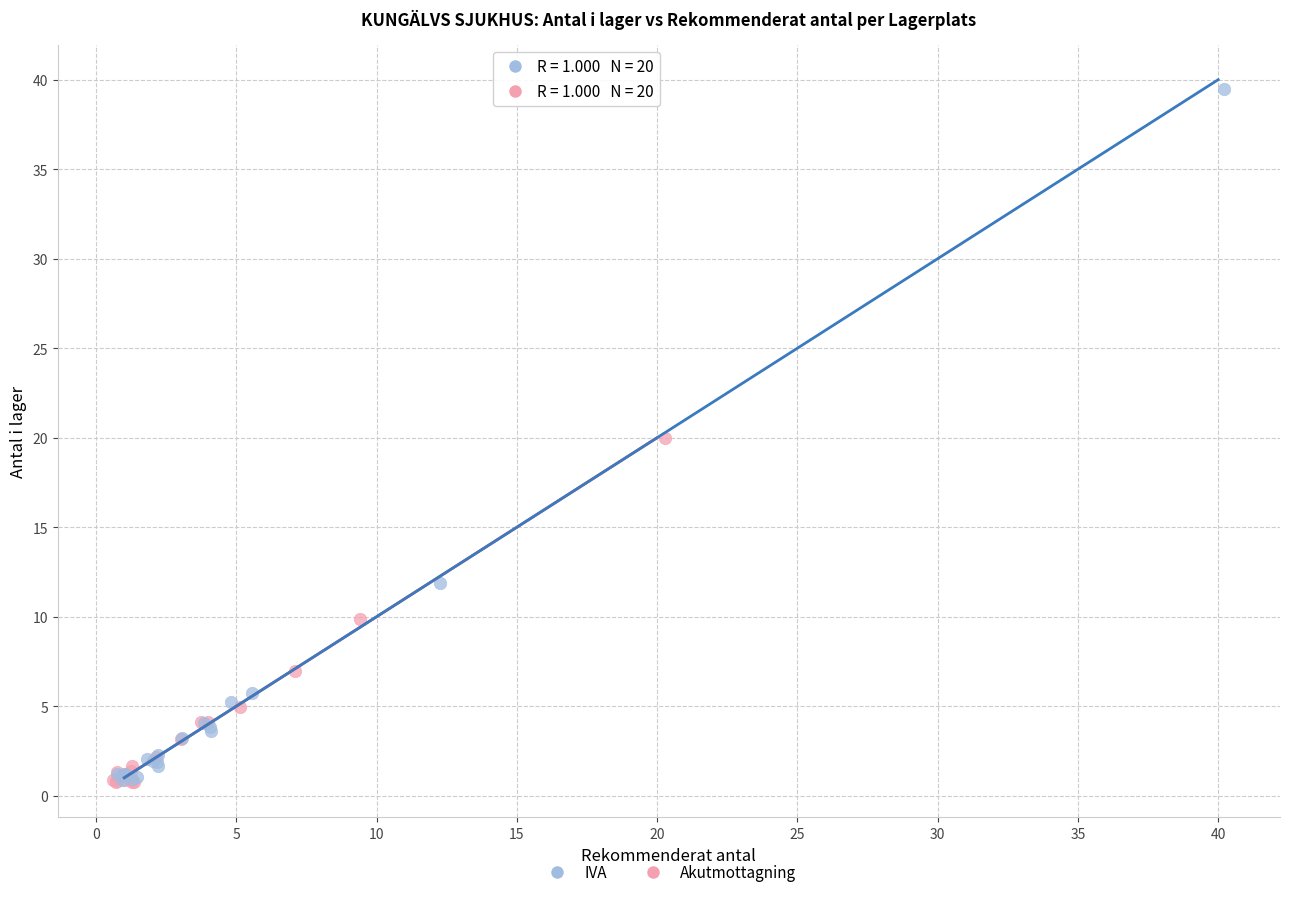

Which series has the largest Y range (max minus min)?

IVA